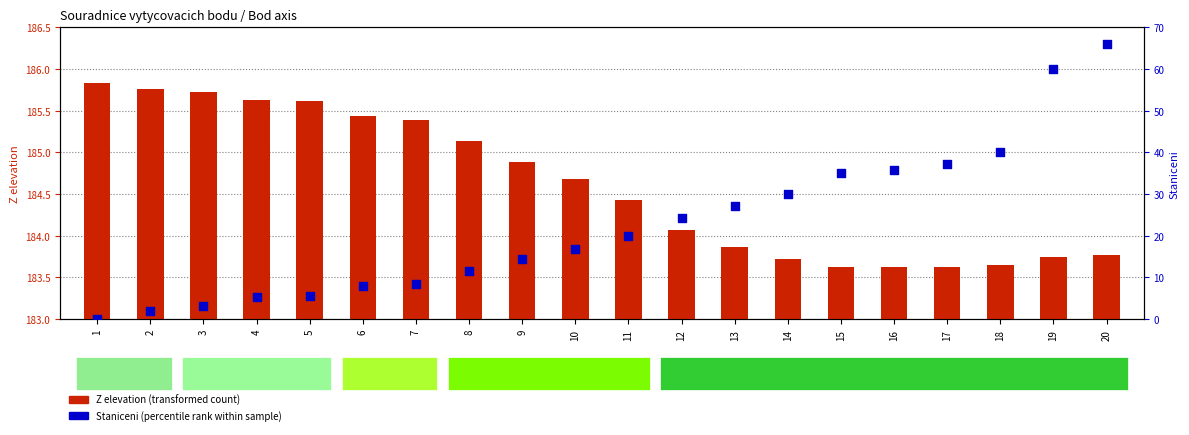

Which series contains the lowest Y value?

Staniceni (percentile rank)